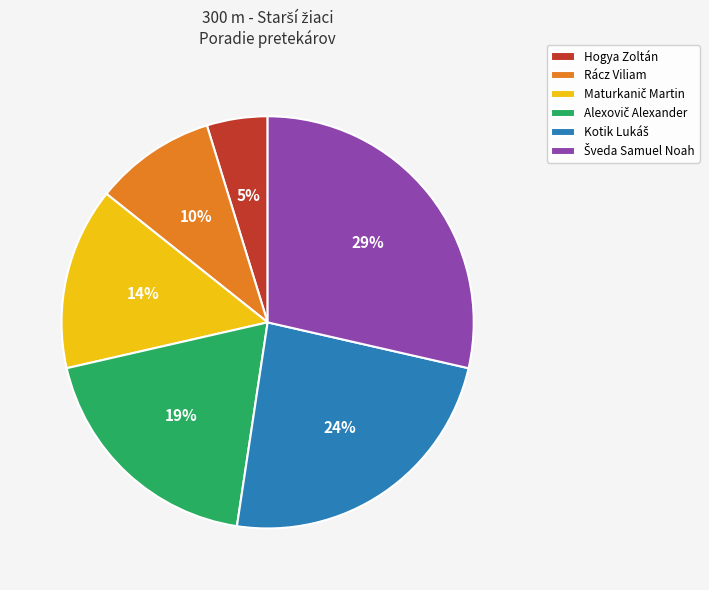

To the nearest percent, what is the average slice percentage?

17%